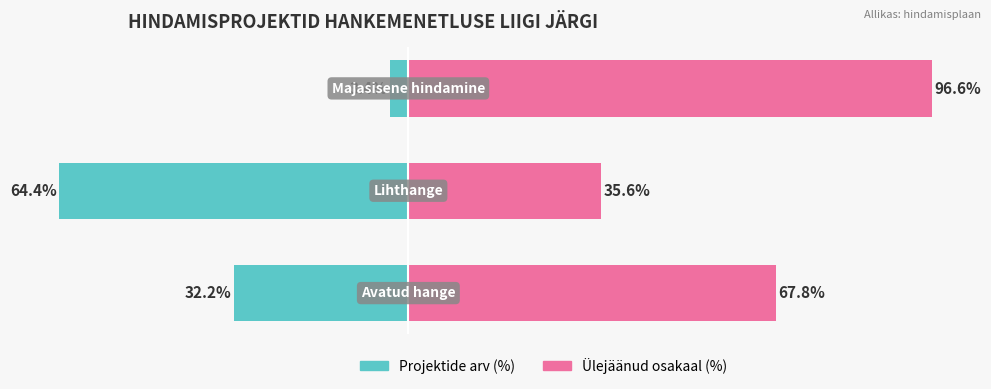

What is the difference between the Projektide arv values at 0 and 1?

32.2